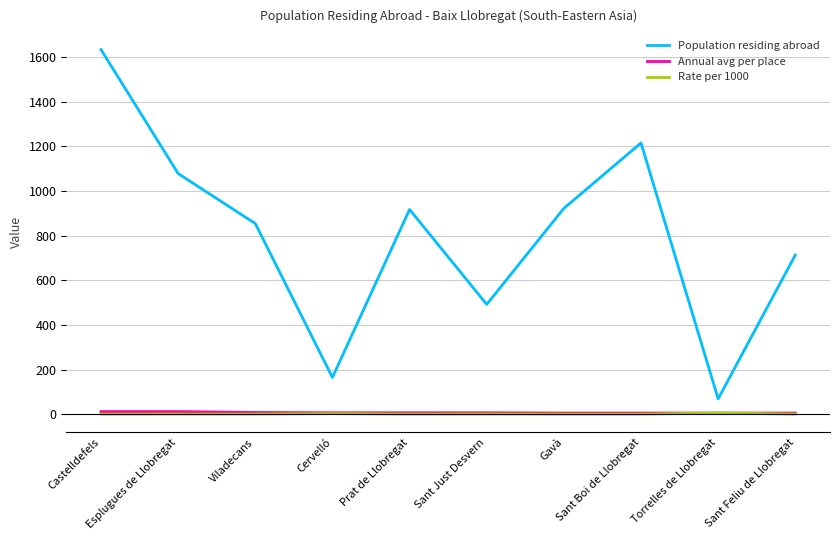

Which series has the largest total across all categories?

Population residing abroad